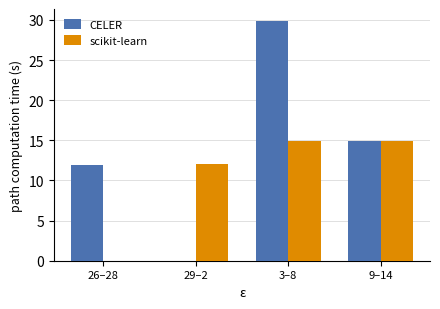

What are all the series names shown in the legend?

CELER, scikit-learn